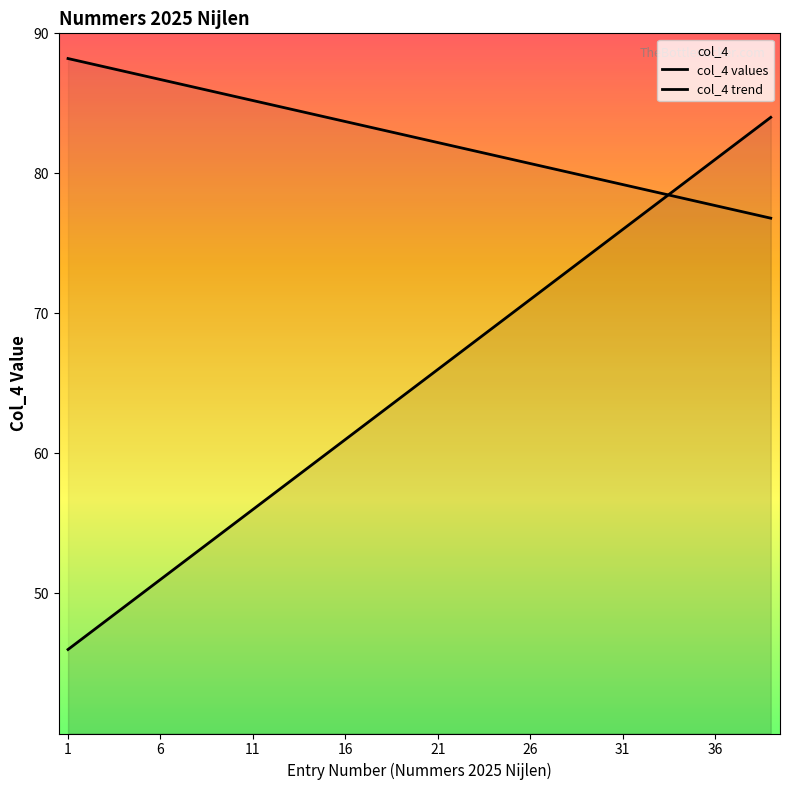

Reading left to right, extract all data points from this chart.

col_4 values: 46.0	47.0	48.0	49.0	50.0	51.0	52.0	53.0	54.0	55.0	56.0	57.0	58.0	59.0	60.0	61.0	62.0	63.0	64.0	65.0	66.0	67.0	68.0	69.0	70.0	71.0	72.0	73.0	74.0	75.0	76.0	77.0	78.0	79.0	80.0	81.0	82.0	83.0	84.0
col_4 trend: 88.2	87.9	87.6	87.3	87.0	86.7	86.4	86.1	85.8	85.5	85.2	84.9	84.6	84.3	84.0	83.7	83.4	83.1	82.8	82.5	82.2	81.9	81.6	81.3	81.0	80.7	80.4	80.1	79.8	79.5	79.2	78.9	78.6	78.3	78.0	77.7	77.4	77.1	76.8